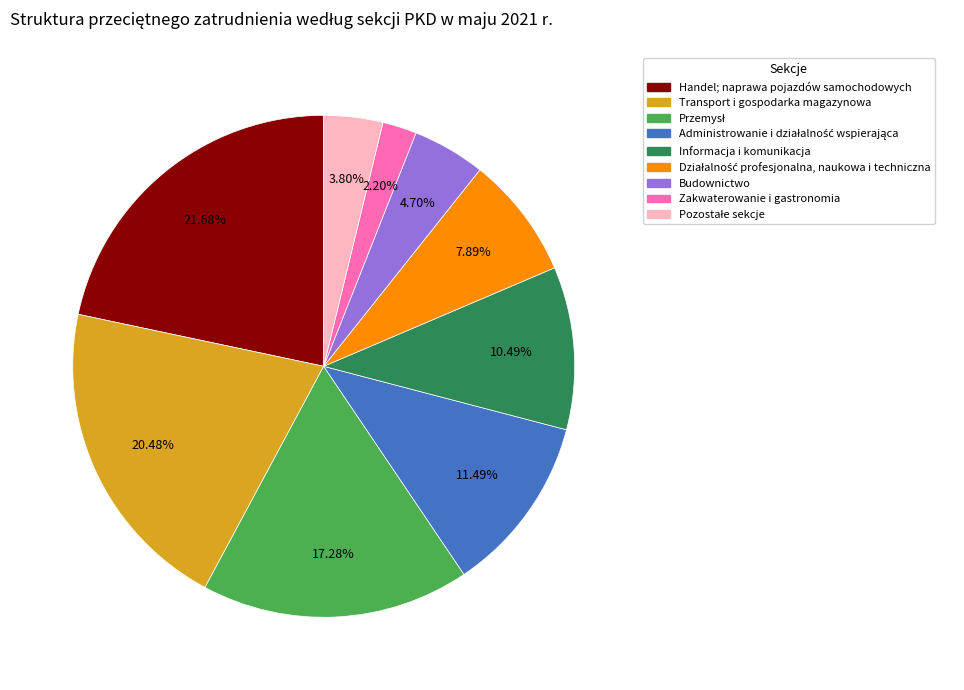

To the nearest percent, what percentage of the pie is Informacja i komunikacja?

10%